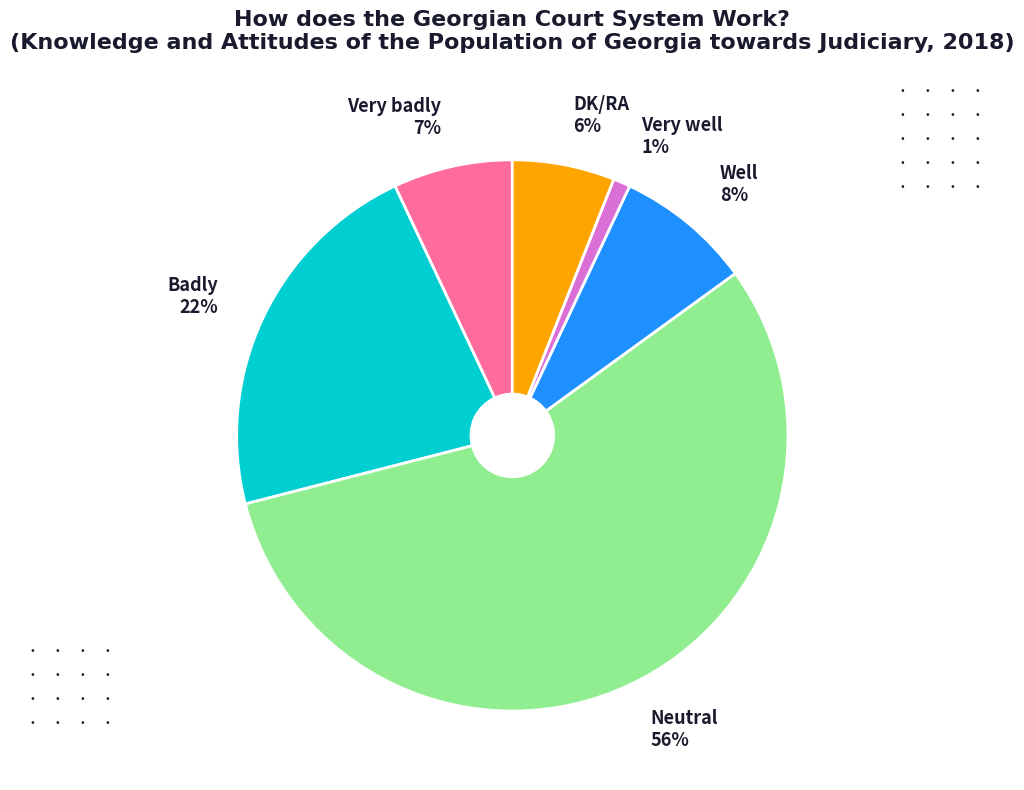

The Very well slice represents 11% of the pie. True or false?

False